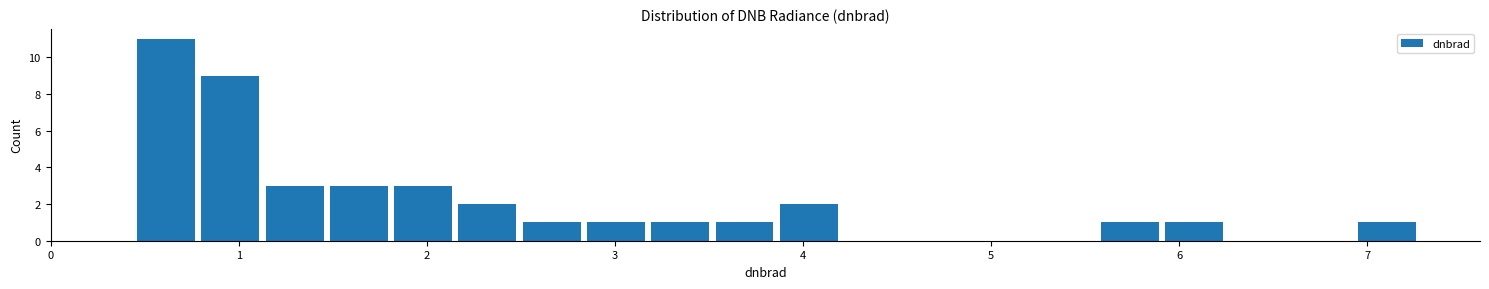

Read against the x-axis, roughly where is the centre of the tallest bar?

0.6